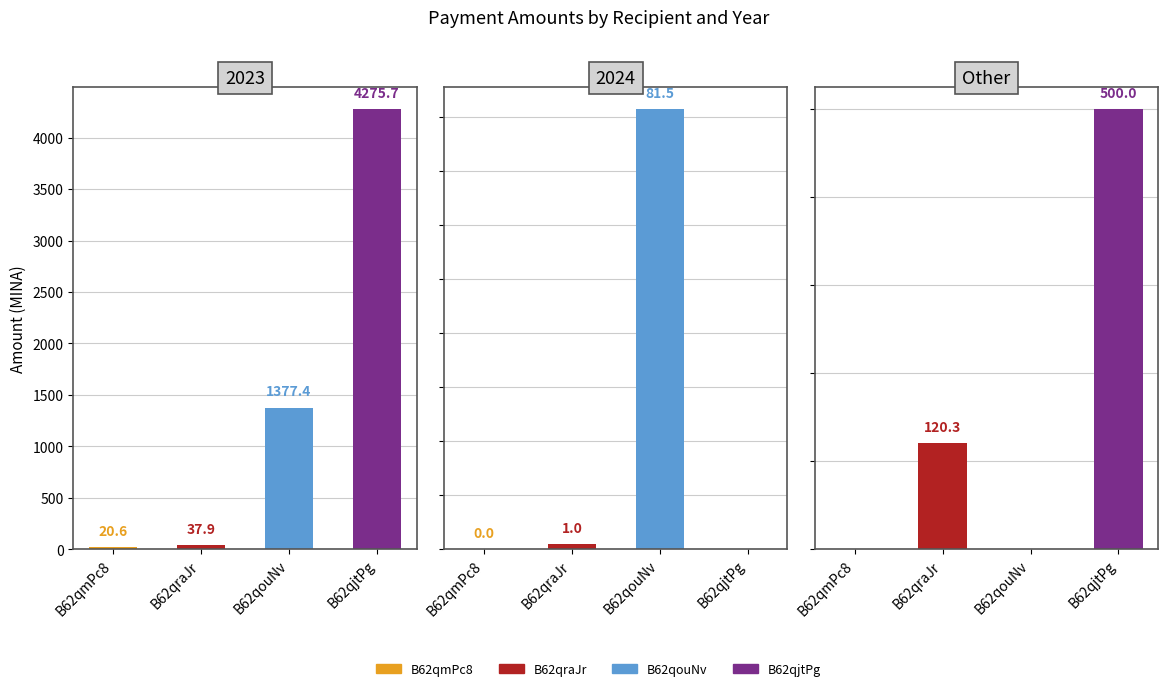

What is the maximum value for B62qouNv?

1377.4